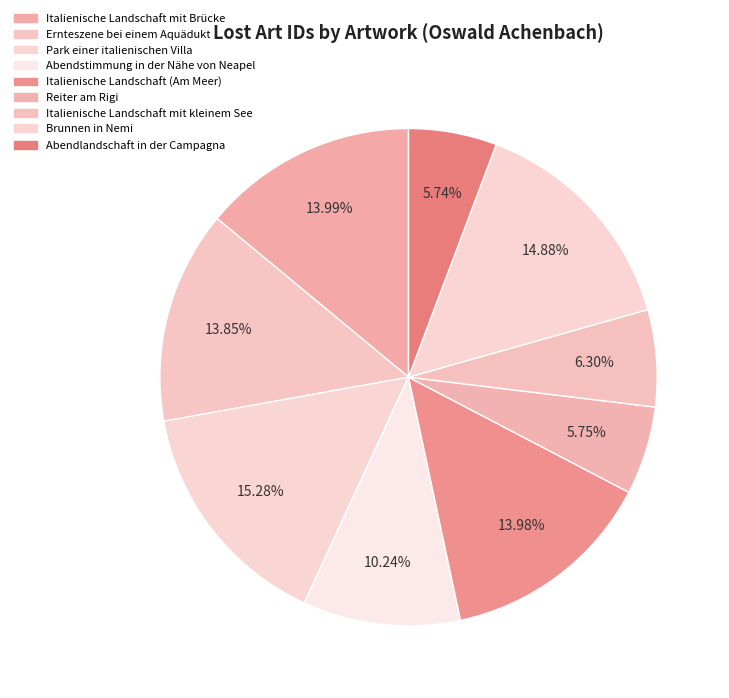

What is the largest slice in the pie chart?

Park einer italienischen Villa